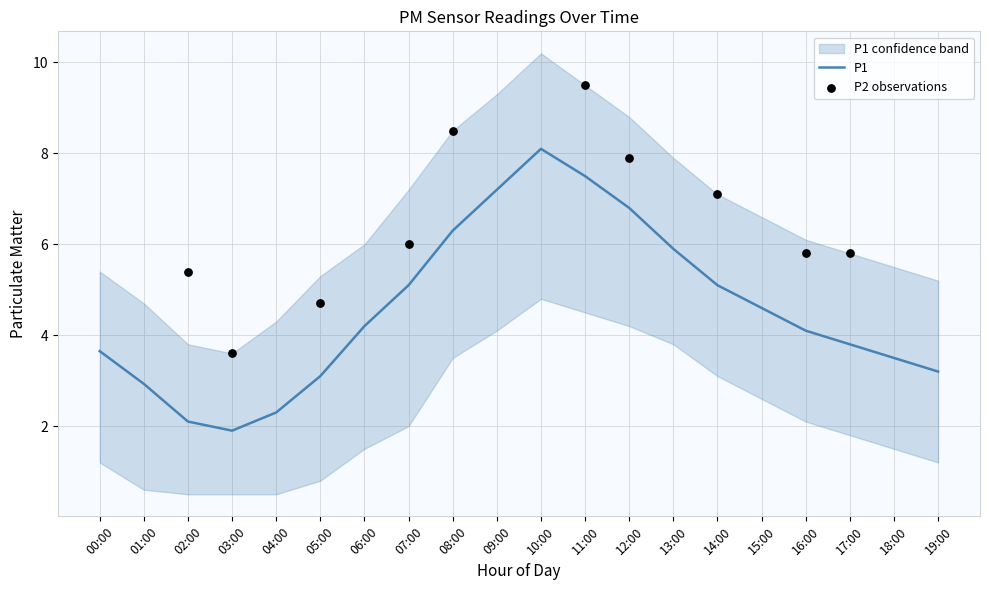

What is the change in value from 03:00 to 15:00?

+2.7